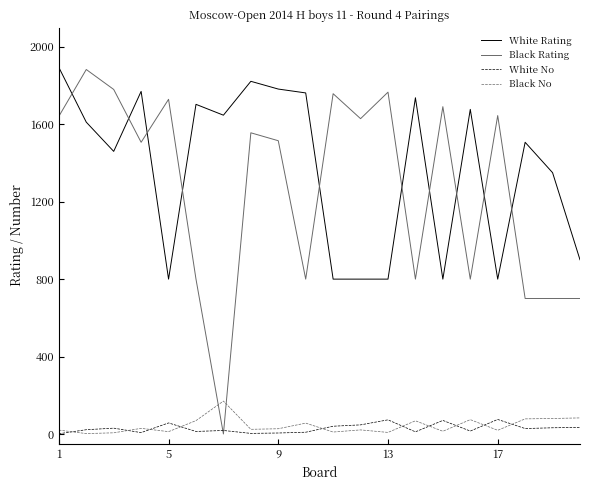

What is the maximum value for White No?

75